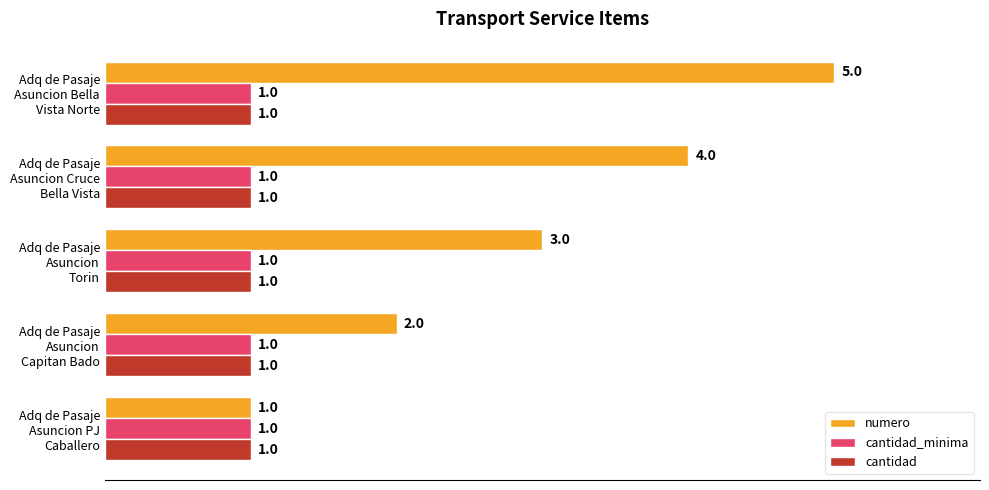

What are all the series names shown in the legend?

numero, cantidad_minima, cantidad